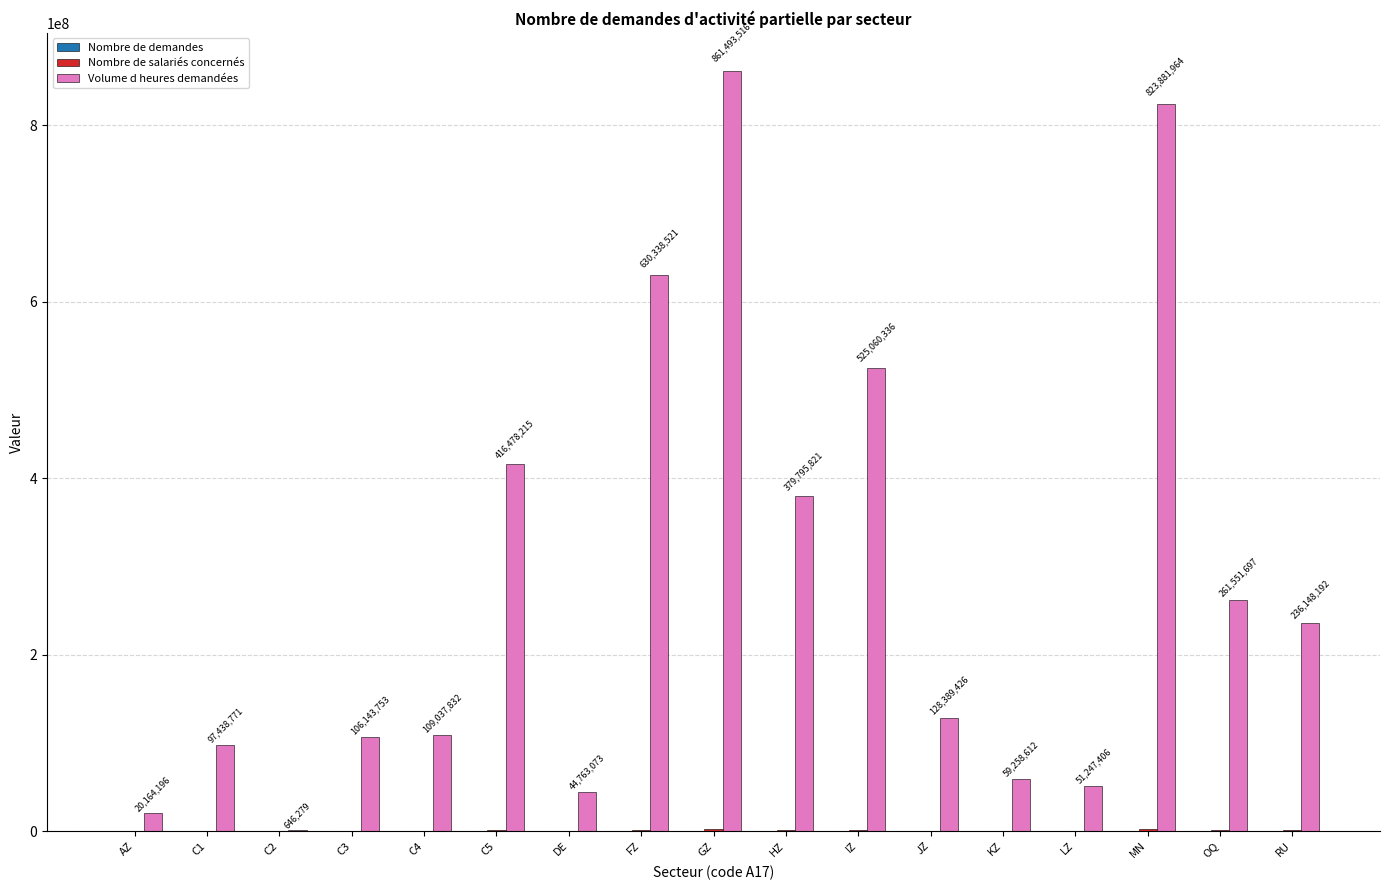

Which series has the largest total across all categories?

Volume d heures demandées